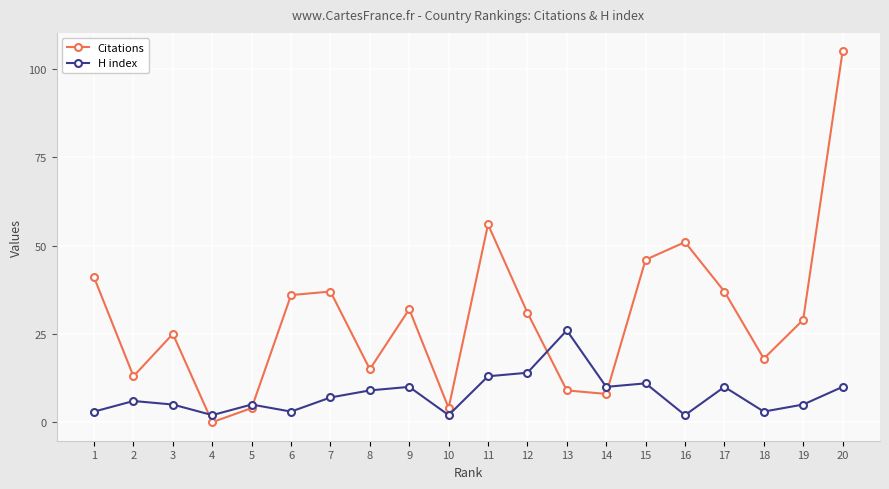

Is it true that Citations equals 29 at 19?

True